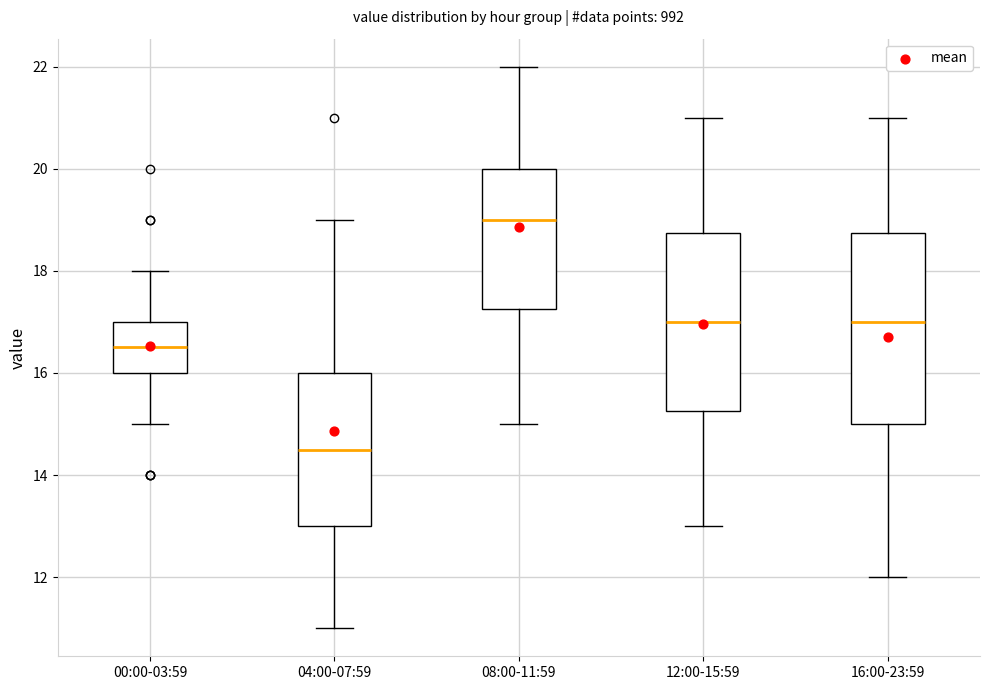

Where is the lower edge of the box for 00:00-03:59 on the y-axis? The values are not printed on the chart, so give them approximately, as read against the axis.

16.0